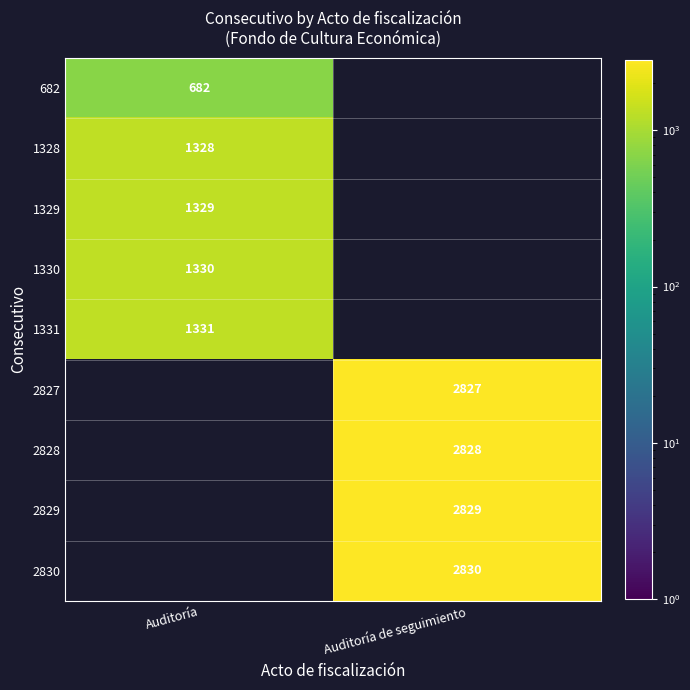

Is it true that 682 equals 898 at Auditoría?

False